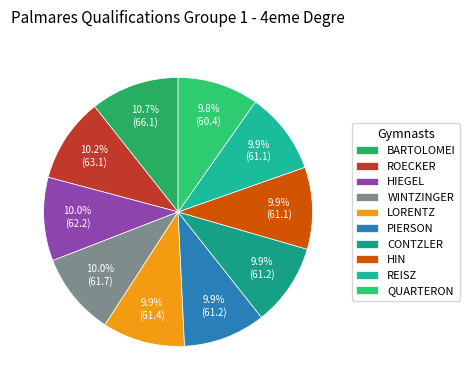

Is it true that LORENTZ is 15% of the pie?

False